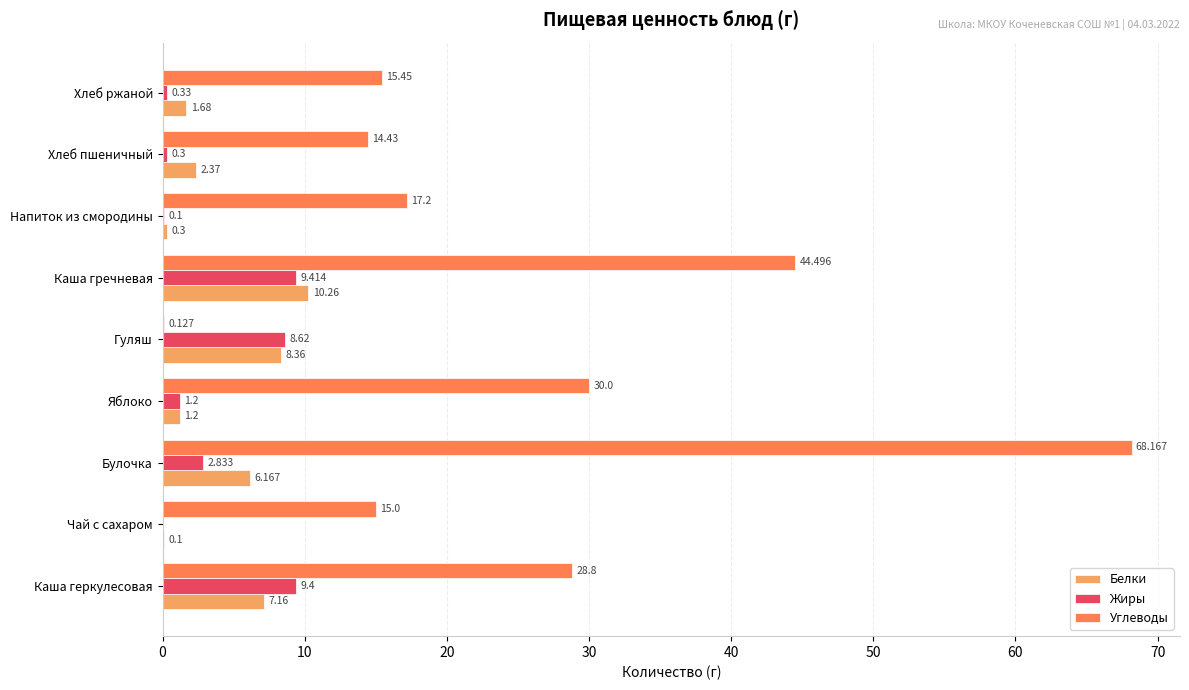

Where is Углеводы nearest to the value 34?

Яблоко